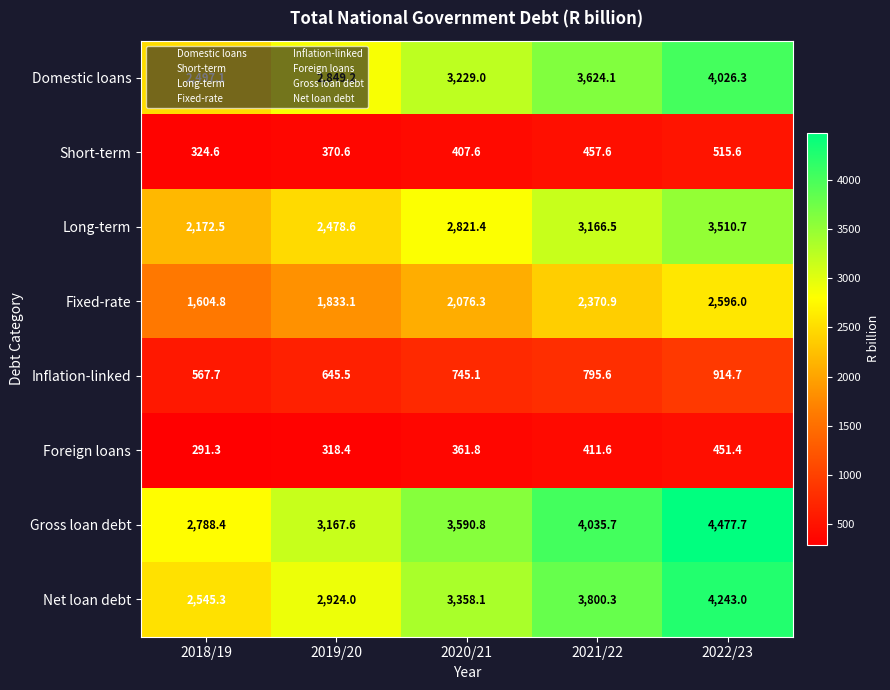

At which category is the sum across all series the highest?

2022/23